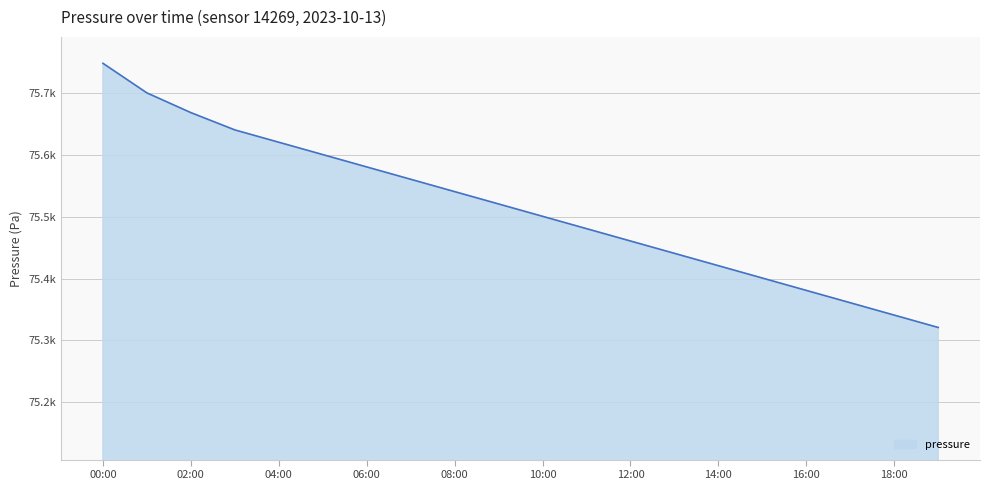

What is the difference between the maximum and minimum values?

427.6